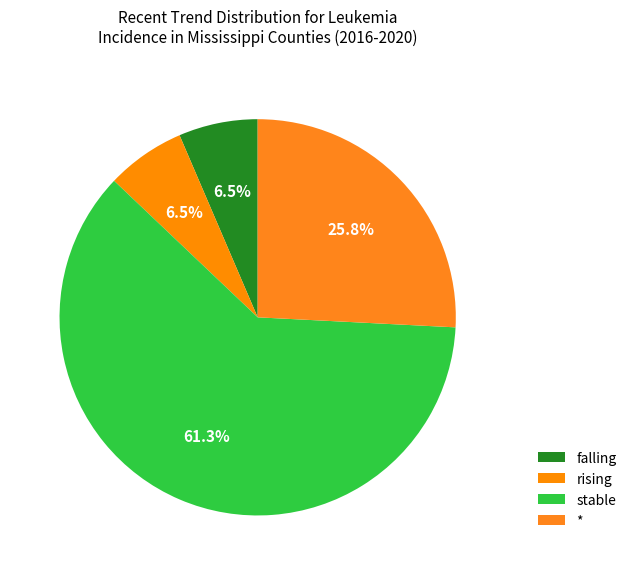

Does stable account for over 50% of the chart?

Yes